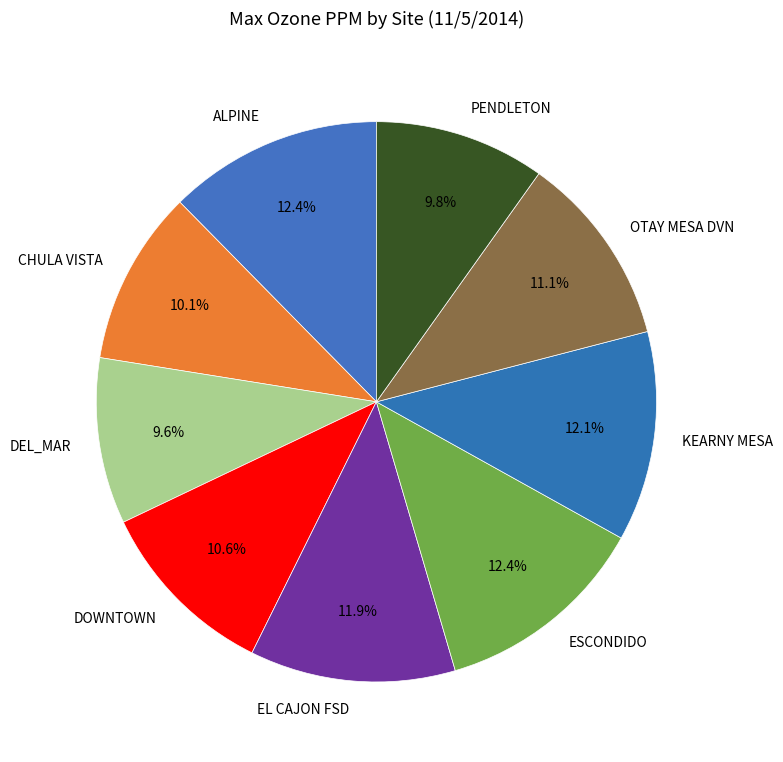

To the nearest percent, what is the difference between the largest and smallest slice percentages?

3%